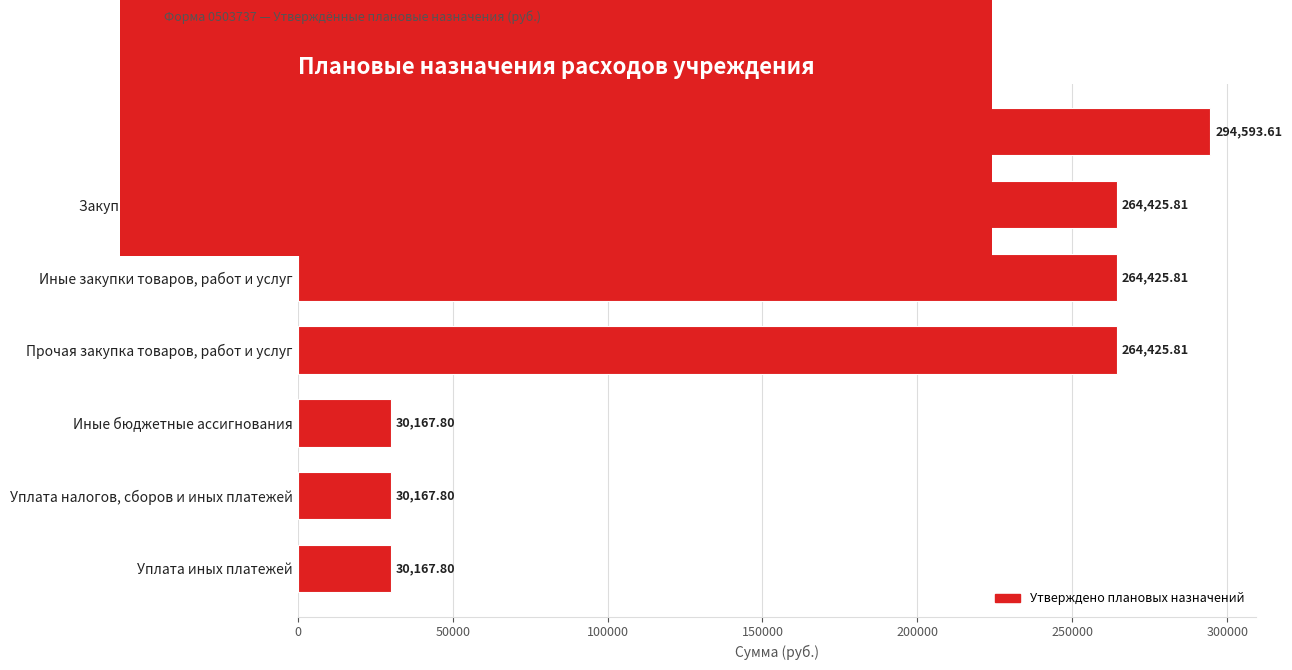

What is the label of the 1st bar from the bottom?

Уплата иных платежей